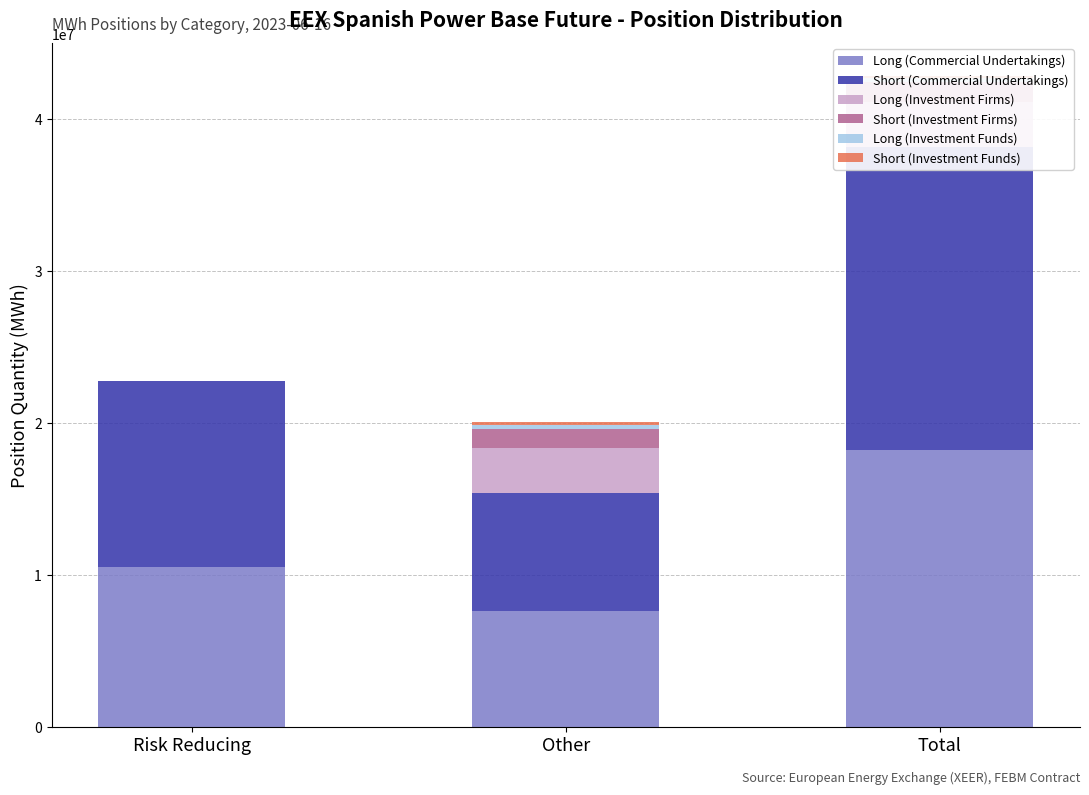

Is it true that Long (Commercial Undertakings) equals 5641115 at Risk Reducing?

False